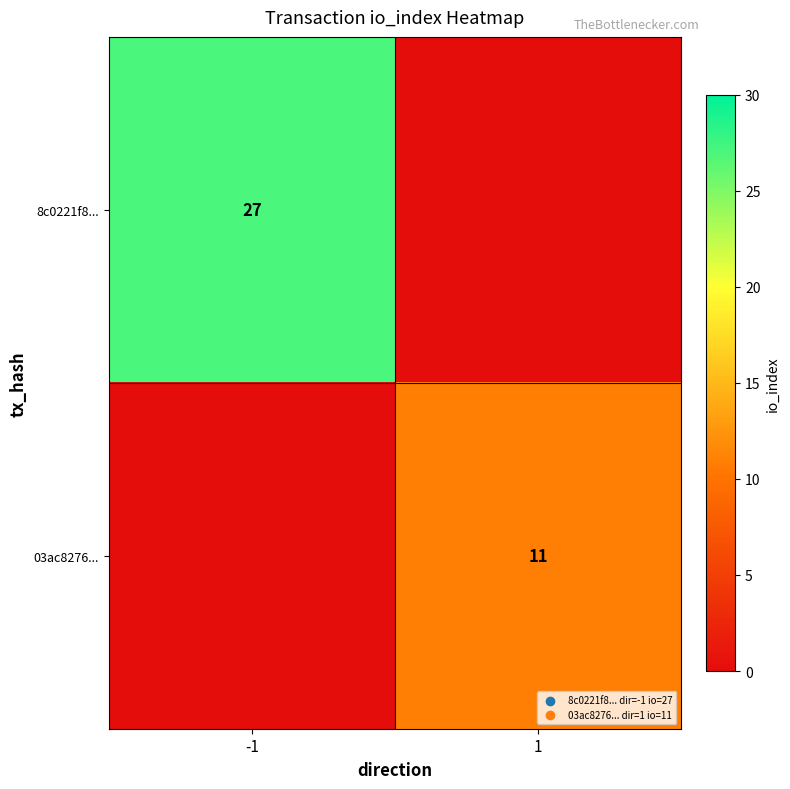

The value of 8c0221f8... at -1 is 13. True or false?

False